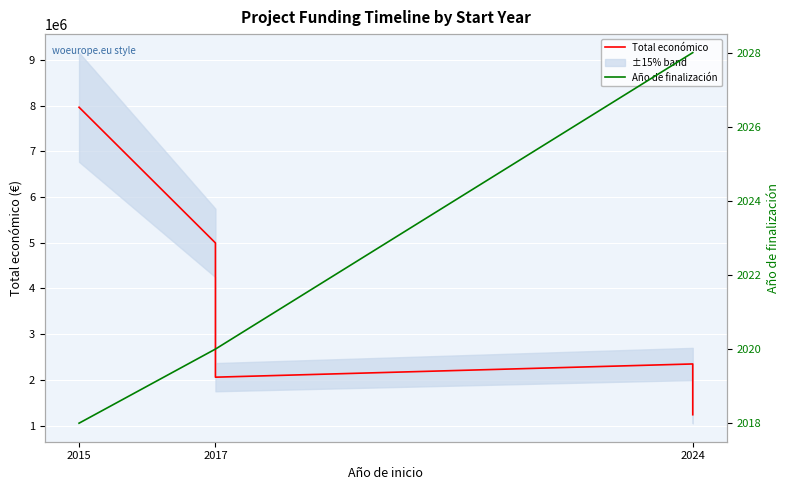

What is the smallest value displayed?

2018